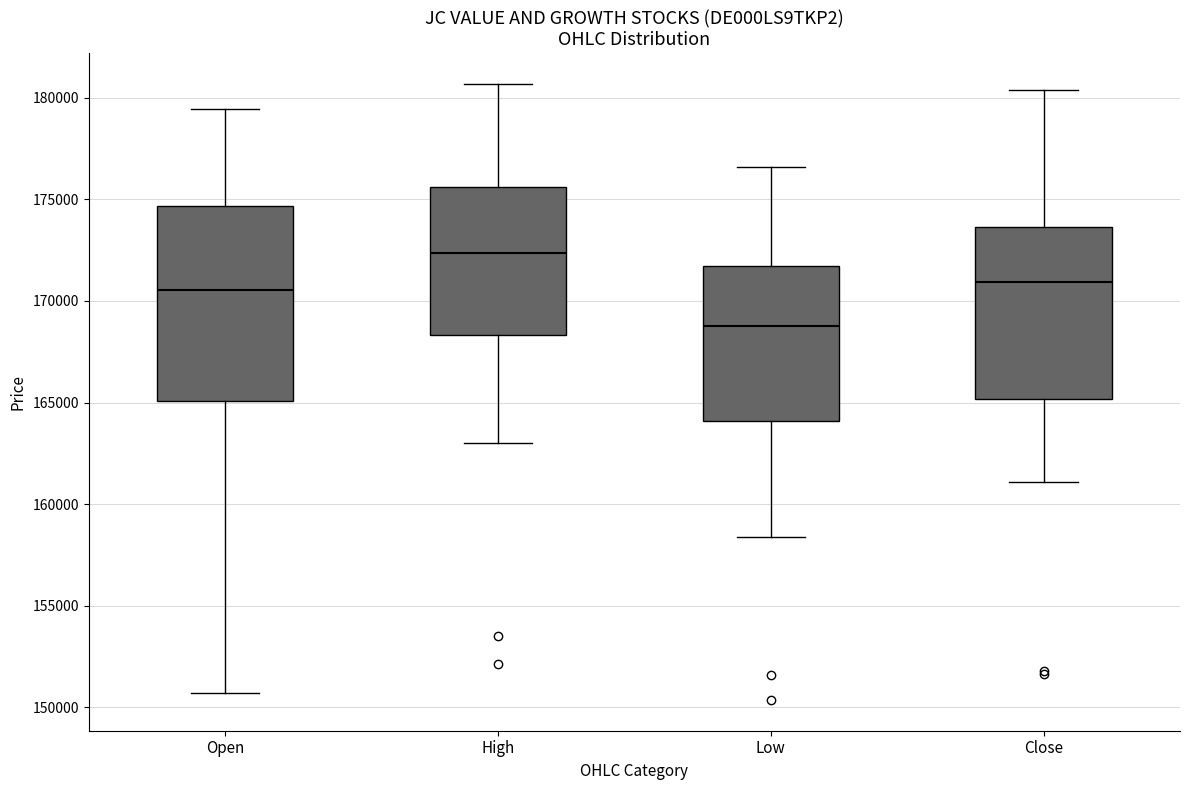

Comparing the boxes themselves (not the whiskers), which one is the tallest?

Open